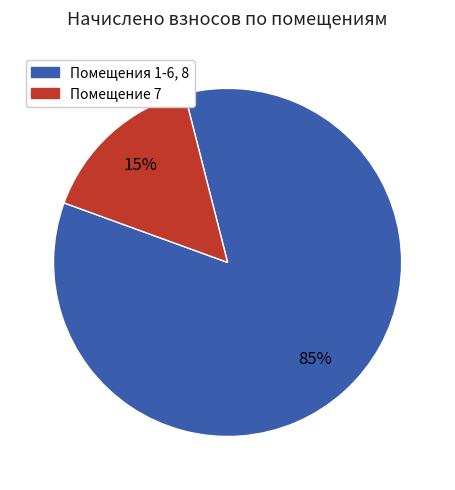

Is the sum of Помещения 1-6, 8 and Помещение 7 greater than half?

Yes